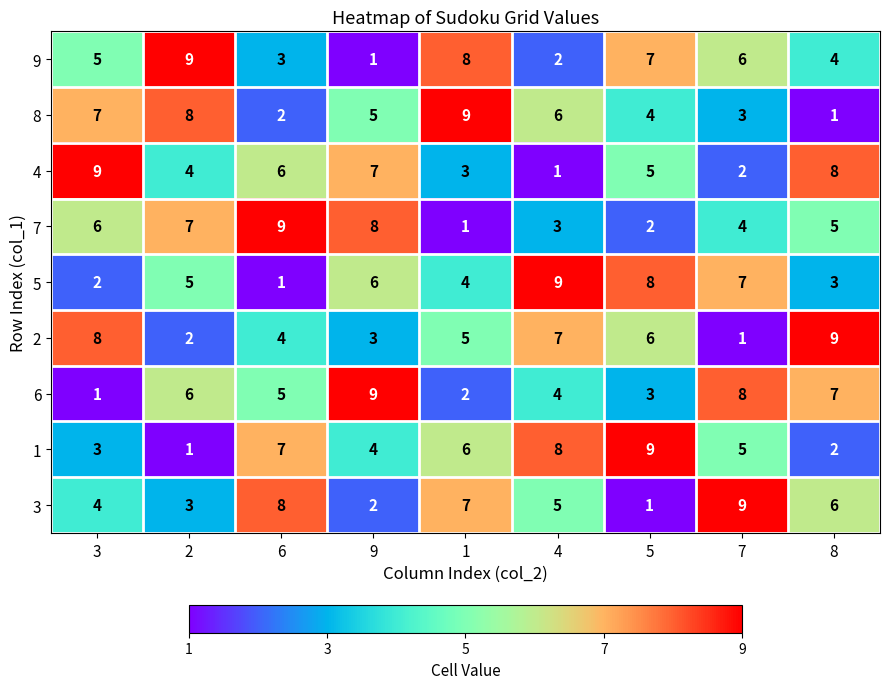

At how many categories does at least one series exceed 4?

9